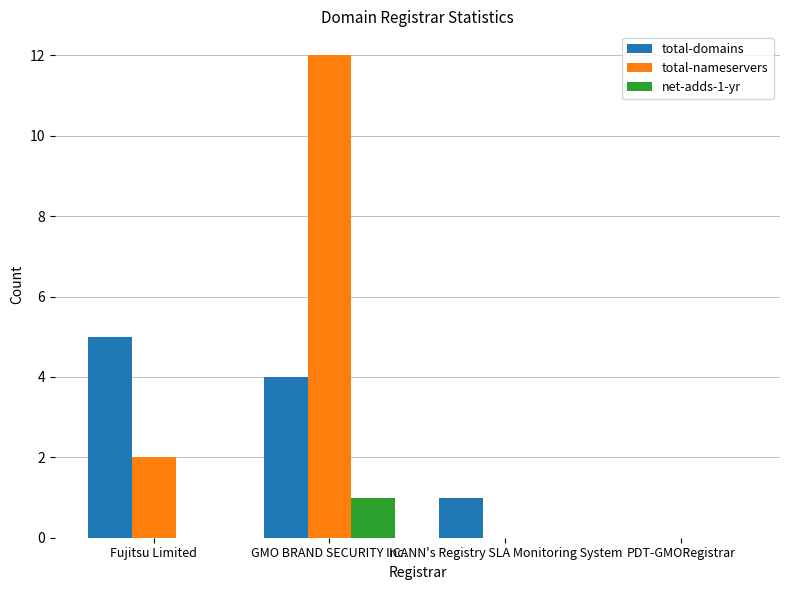

Reading left to right, extract all data points from this chart.

total-domains: Fujitsu Limited=5	GMO BRAND SECURITY Inc.=4	ICANN's Registry SLA Monitoring System=1	PDT-GMORegistrar=0
total-nameservers: Fujitsu Limited=2	GMO BRAND SECURITY Inc.=12	ICANN's Registry SLA Monitoring System=0	PDT-GMORegistrar=0
net-adds-1-yr: Fujitsu Limited=0	GMO BRAND SECURITY Inc.=1	ICANN's Registry SLA Monitoring System=0	PDT-GMORegistrar=0